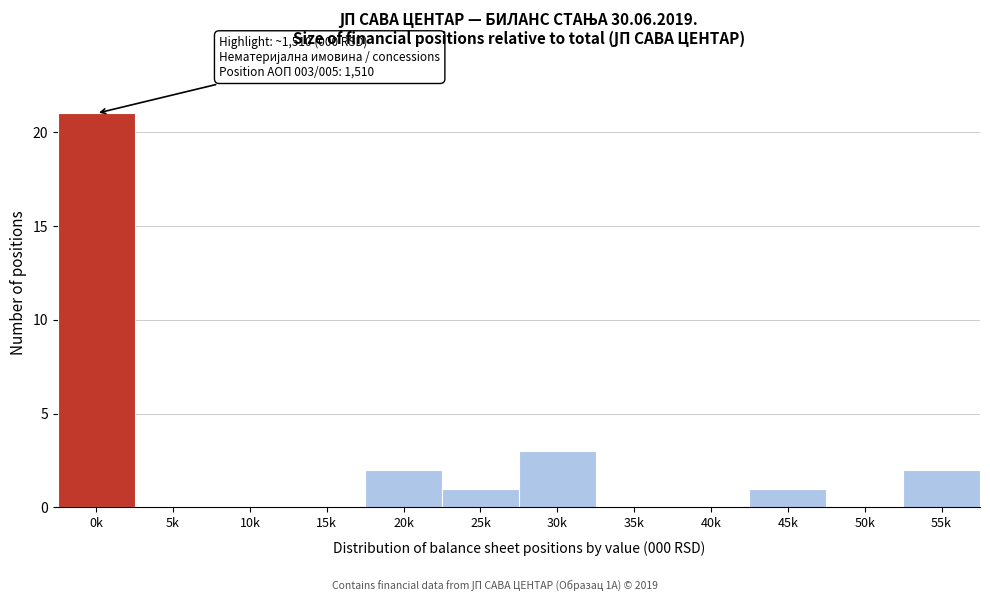

Reading left to right, list all the values displayed in this chart.

0k=21	5k=0	10k=0	15k=0	20k=2	25k=1	30k=3	35k=0	40k=0	45k=1	50k=0	55k=2